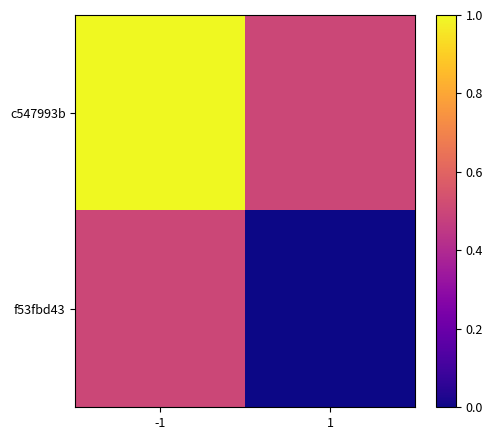

How many categories are shown in the chart?

2